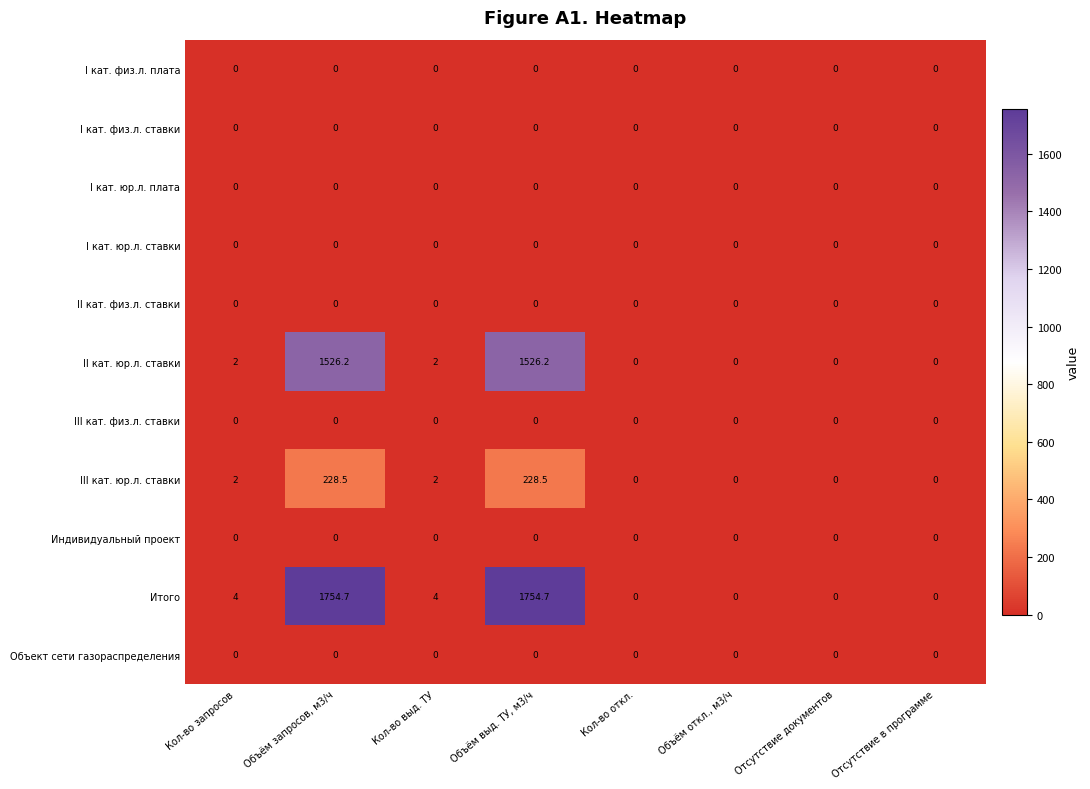

What is the greatest value displayed?

1754.7